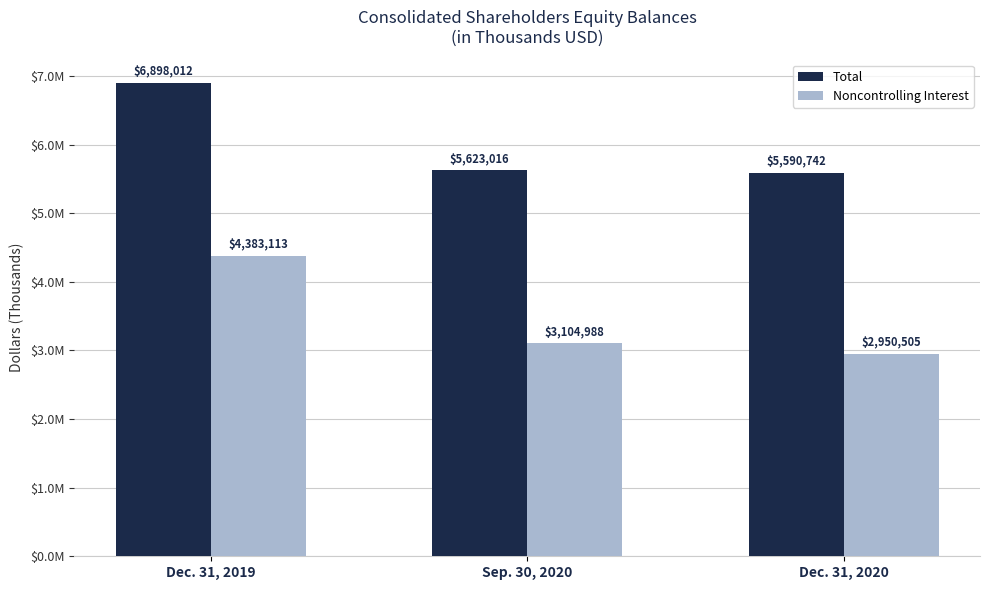

Which series has the widest spread of values?

Noncontrolling Interest